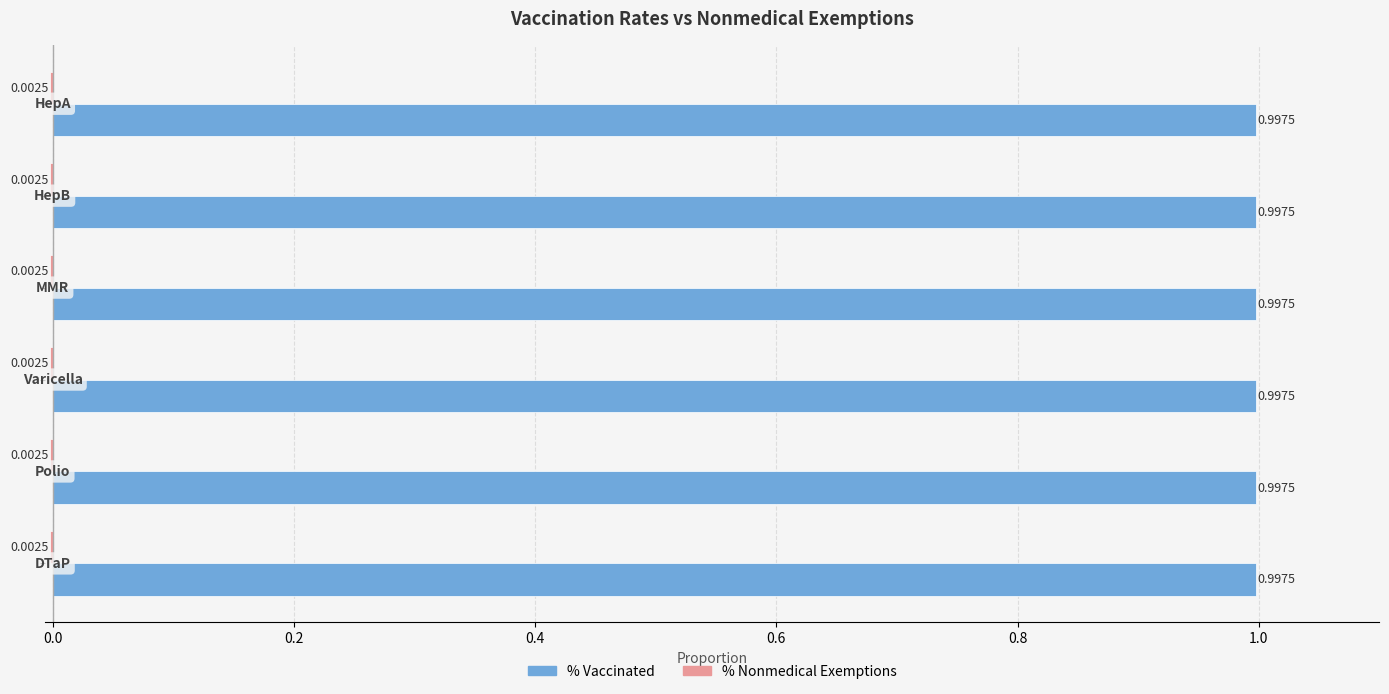

At which category is the sum across all series the highest?

DTaP